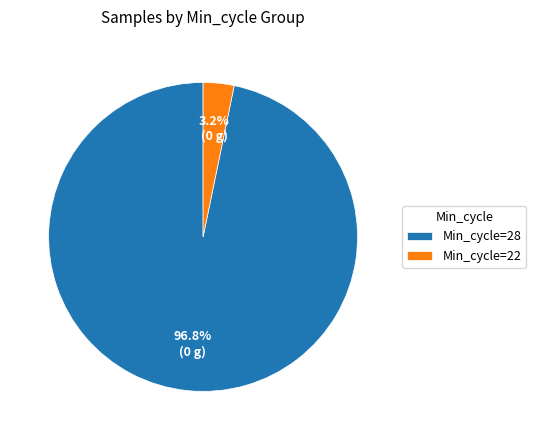

Between Min_cycle=28 and Min_cycle=22, which is larger?

Min_cycle=28